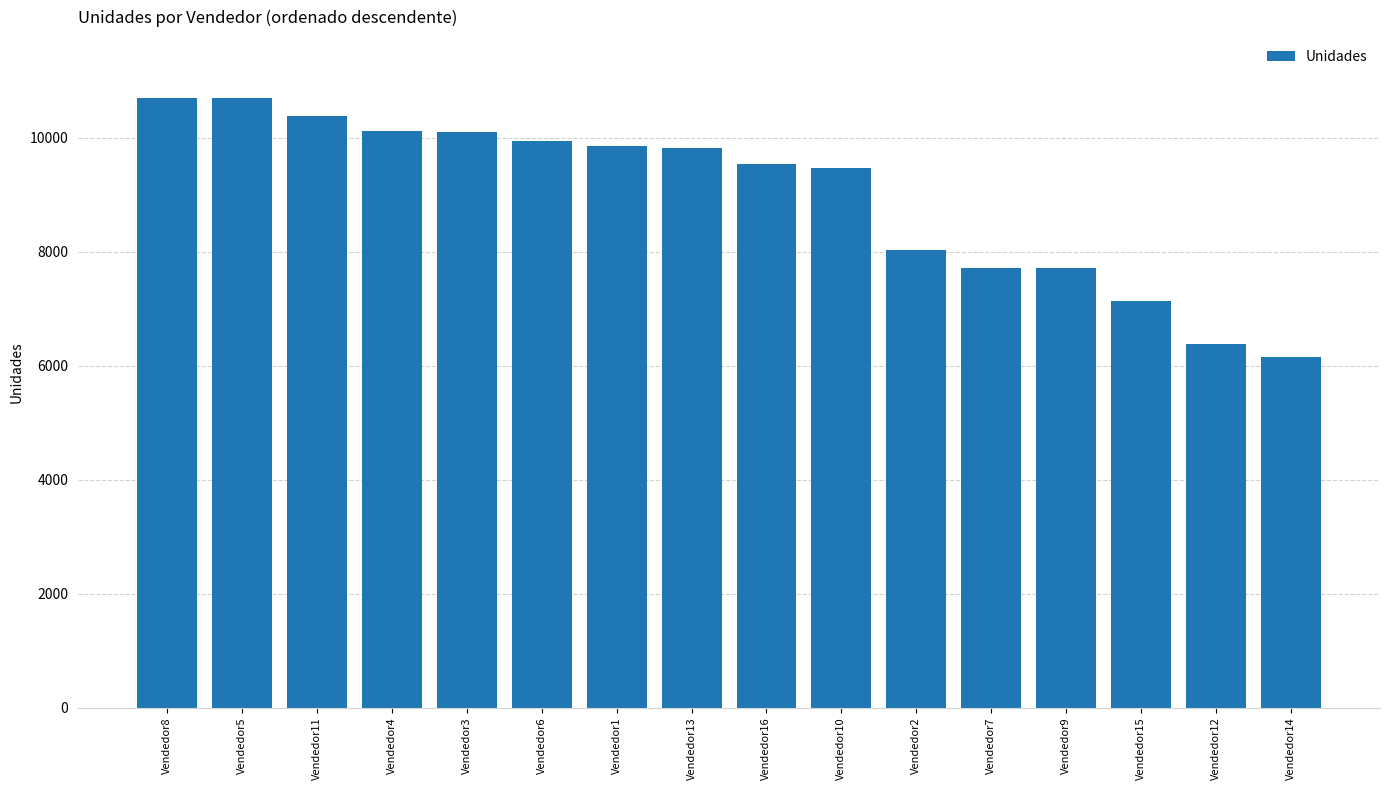

What is the difference between the values at Vendedor9 and Vendedor8?

2989